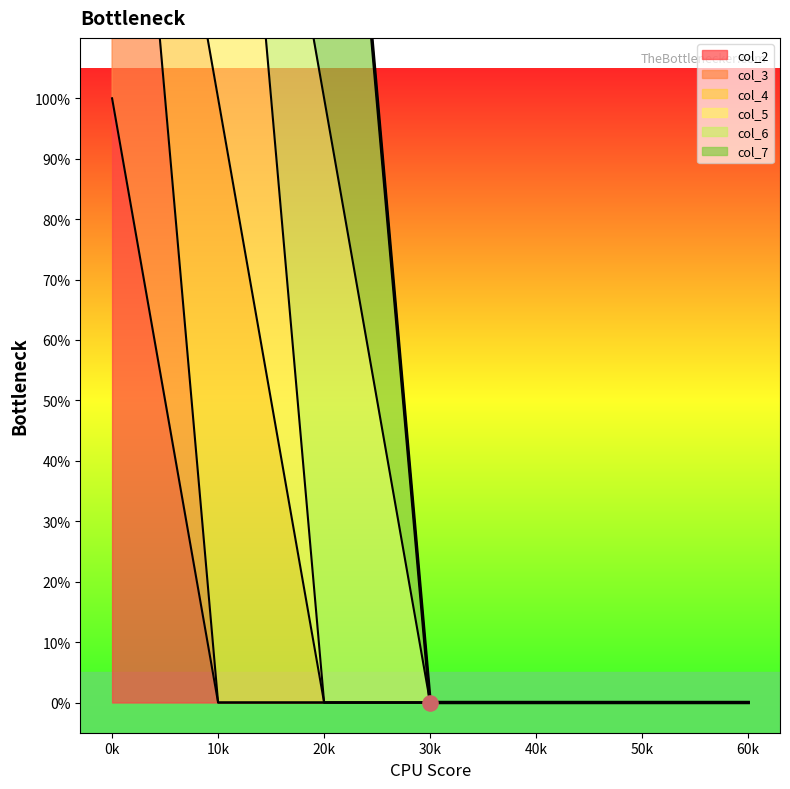

What are all the series names shown in the legend?

col_2, col_3, col_4, col_5, col_6, col_7